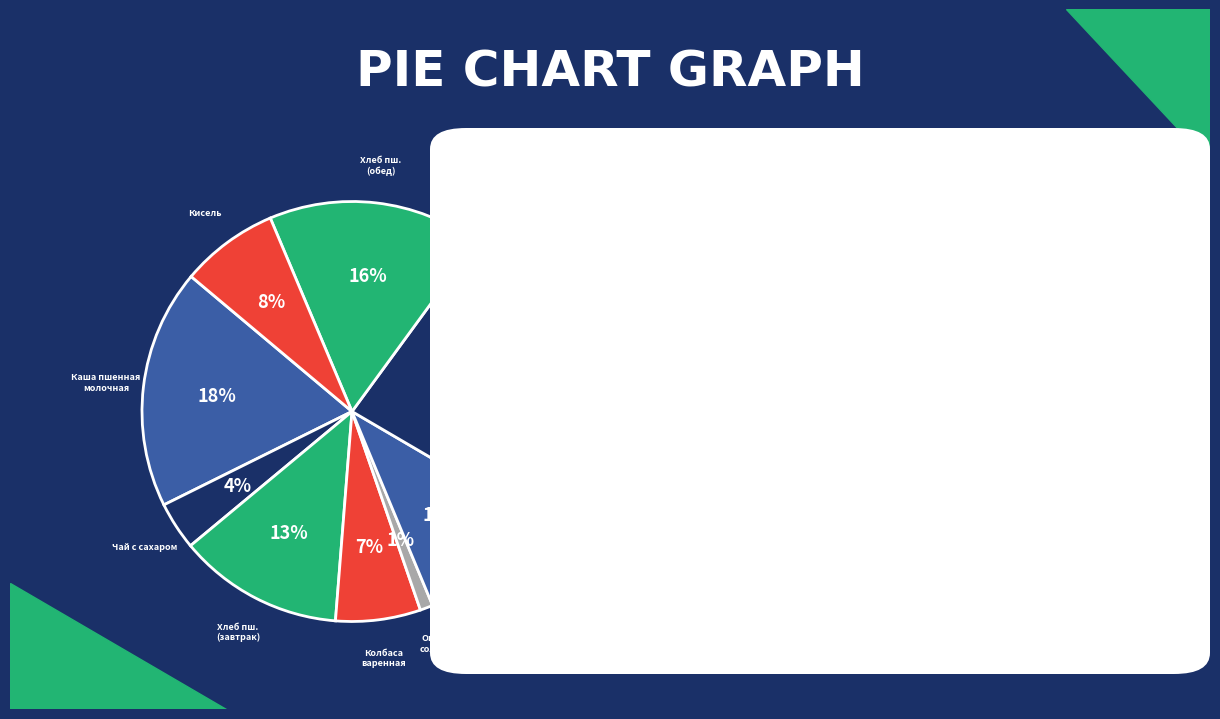

Which slice is the smallest?

Огурцы соленые